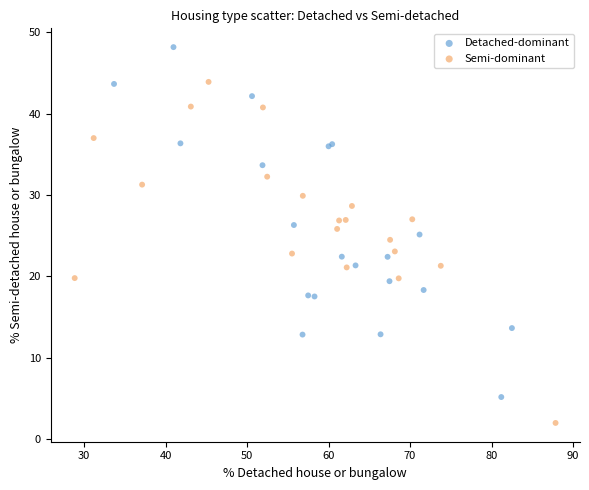

Which series contains the highest Y value?

Detached-dominant